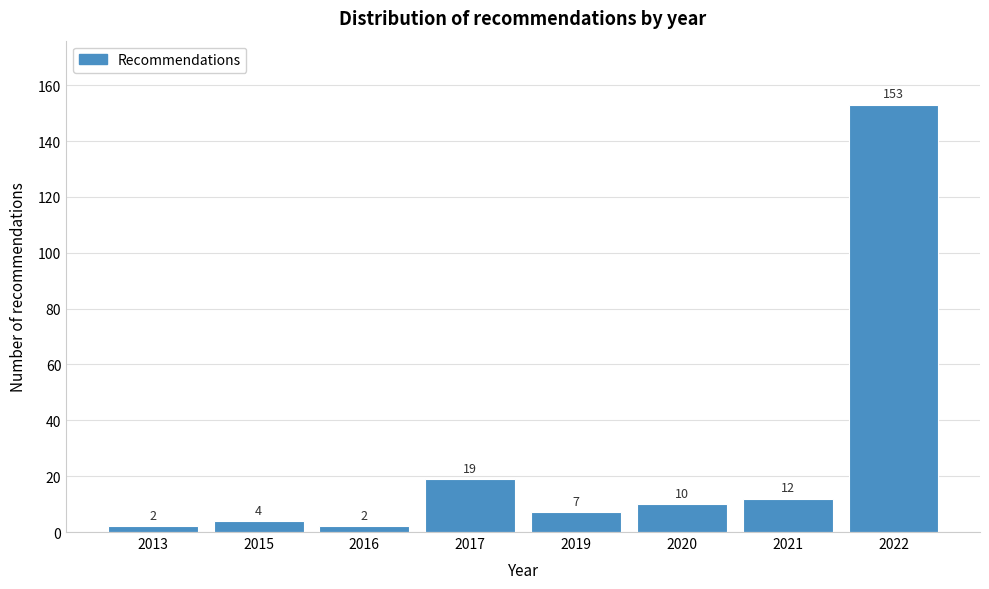

Reading right to left, transcribe all the data shown in this chart.

153	12	10	7	19	2	4	2